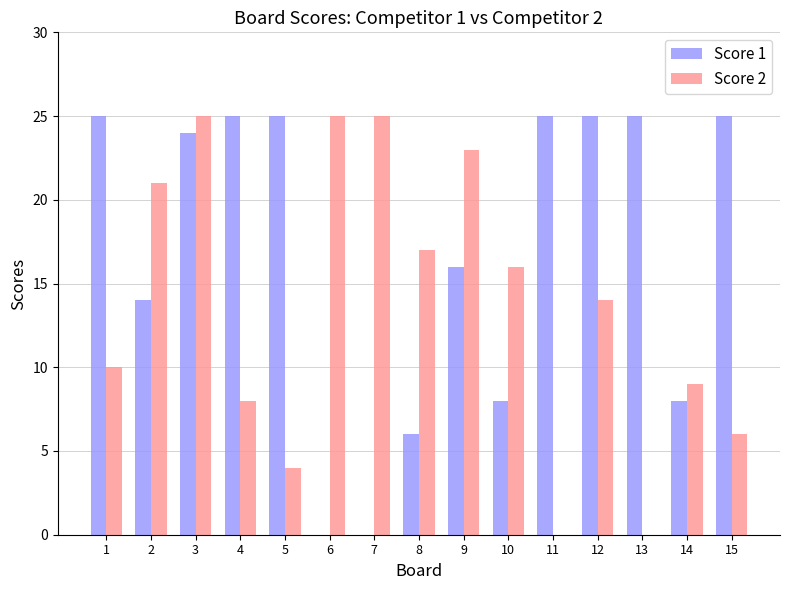

Between 1 and 5, which series saw the biggest shift?

Score 2